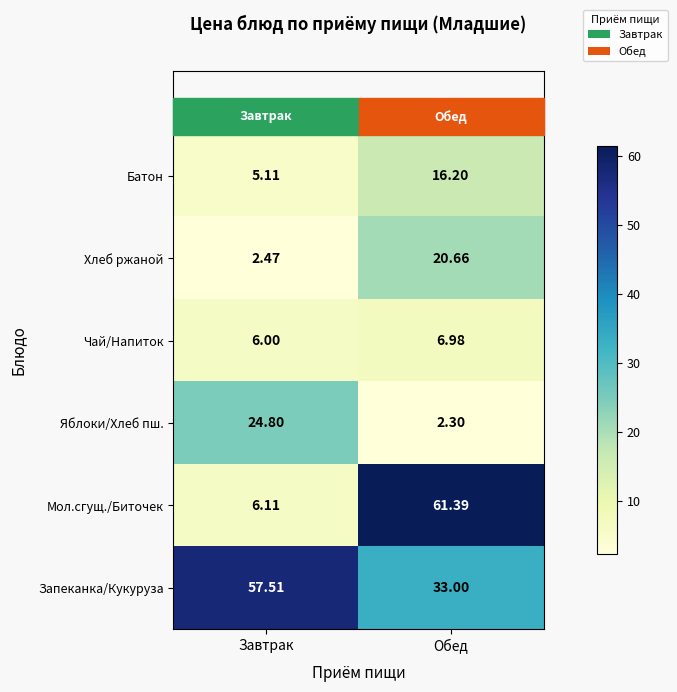

At how many categories does at least one series exceed 38?

2